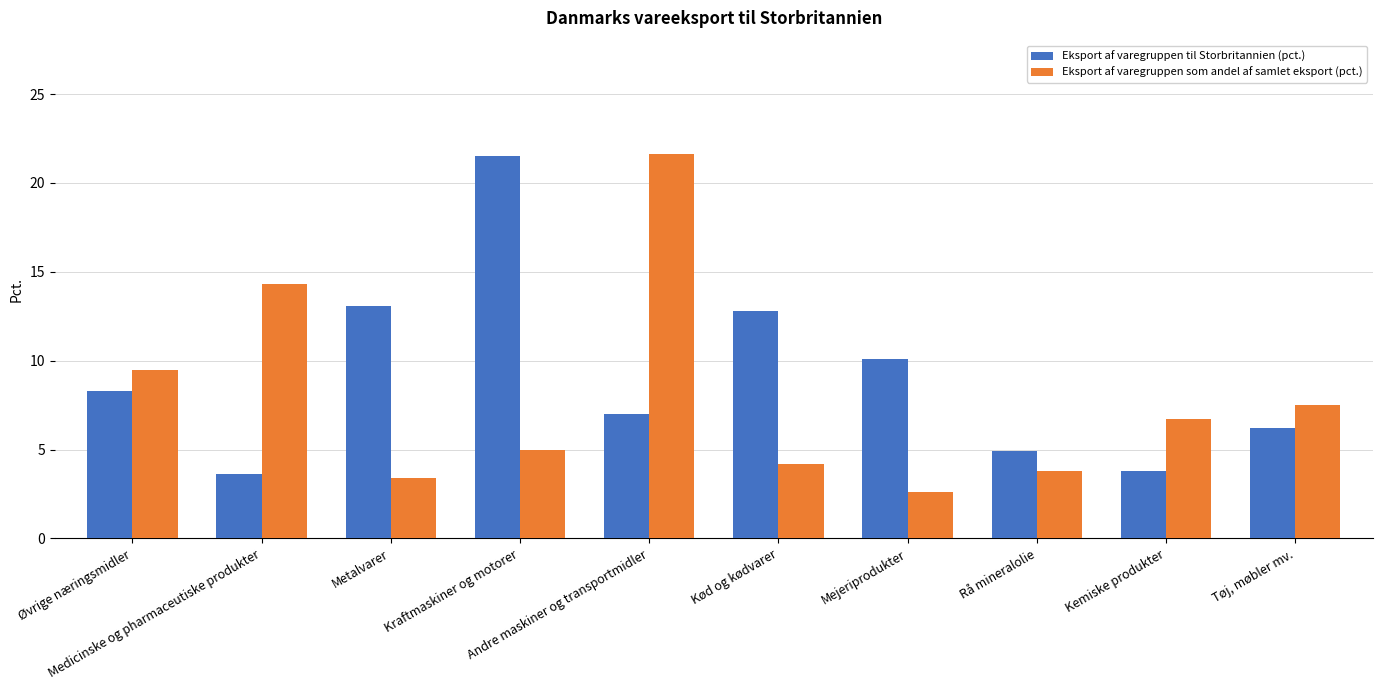

Reading left to right, what are all the values shown in this chart?

Eksport af varegruppen til Storbritannien (pct.): 8.3	3.6	13.1	21.5	7.0	12.8	10.1	4.9	3.8	6.2
Eksport af varegruppen som andel af samlet eksport (pct.): 9.5	14.3	3.4	5.0	21.6	4.2	2.6	3.8	6.7	7.5